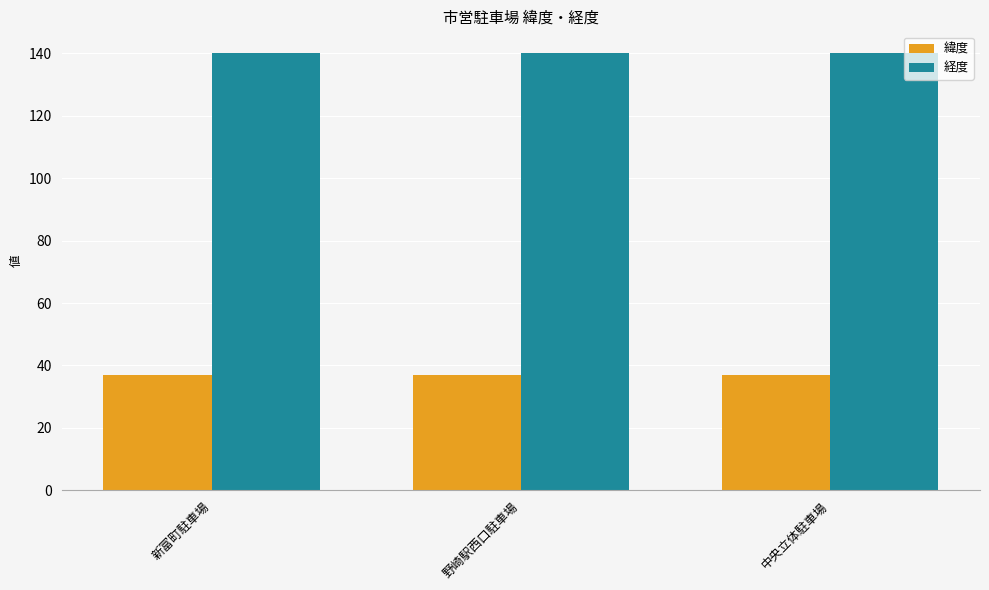

Rank the series at 新富町駐車場 from highest to lowest value.

経度, 緯度